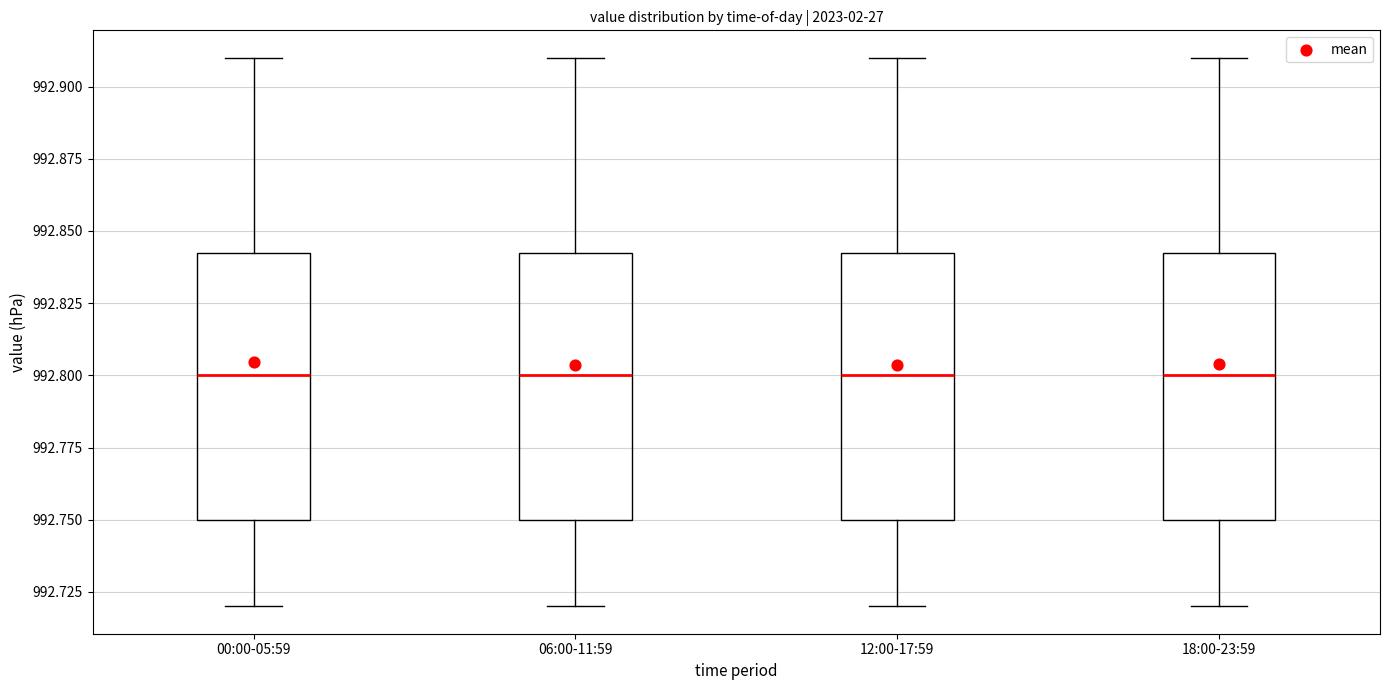

Reading left to right, transcribe this box plot: for each box, give where its median line is, the range the box spans, and where its two whiskers end, as read against the y-axis. The values are not printed on the chart, so give them approximately, as read against the axis.

00:00-05:59: median 992.800, box 992.750 to 992.845, whiskers 992.720 to 992.910
06:00-11:59: median 992.800, box 992.750 to 992.845, whiskers 992.720 to 992.910
12:00-17:59: median 992.800, box 992.750 to 992.845, whiskers 992.720 to 992.910
18:00-23:59: median 992.800, box 992.750 to 992.845, whiskers 992.720 to 992.910